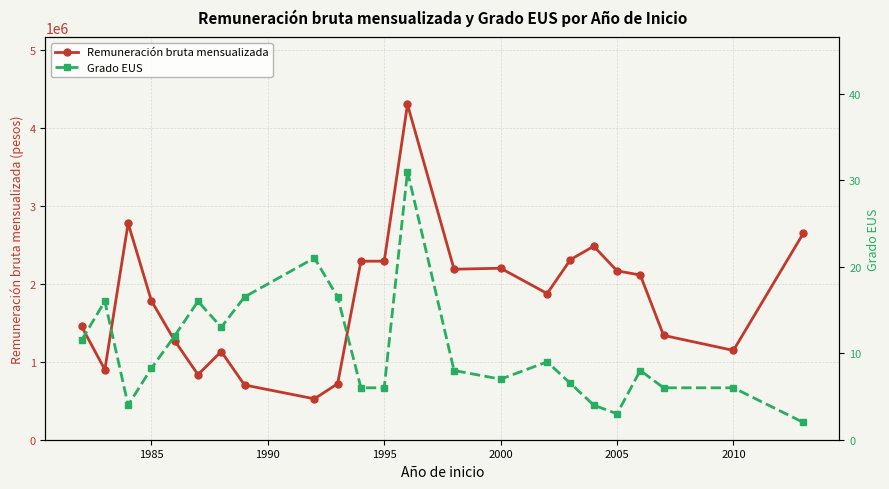

True or false: Remuneración bruta mensualizada and Grado EUS intersect in this chart.

False